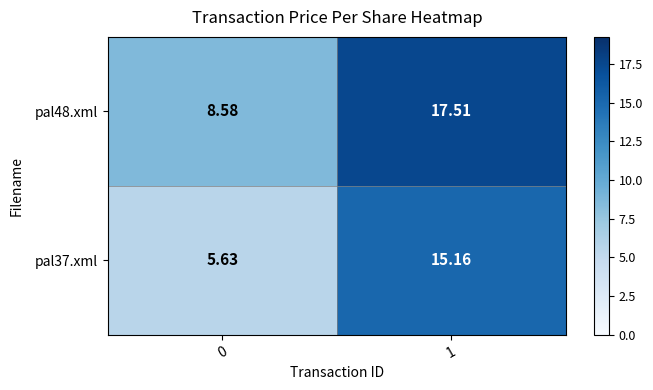

Is the value of pal37.xml at 1 greater than the value of pal48.xml at 0?

Yes